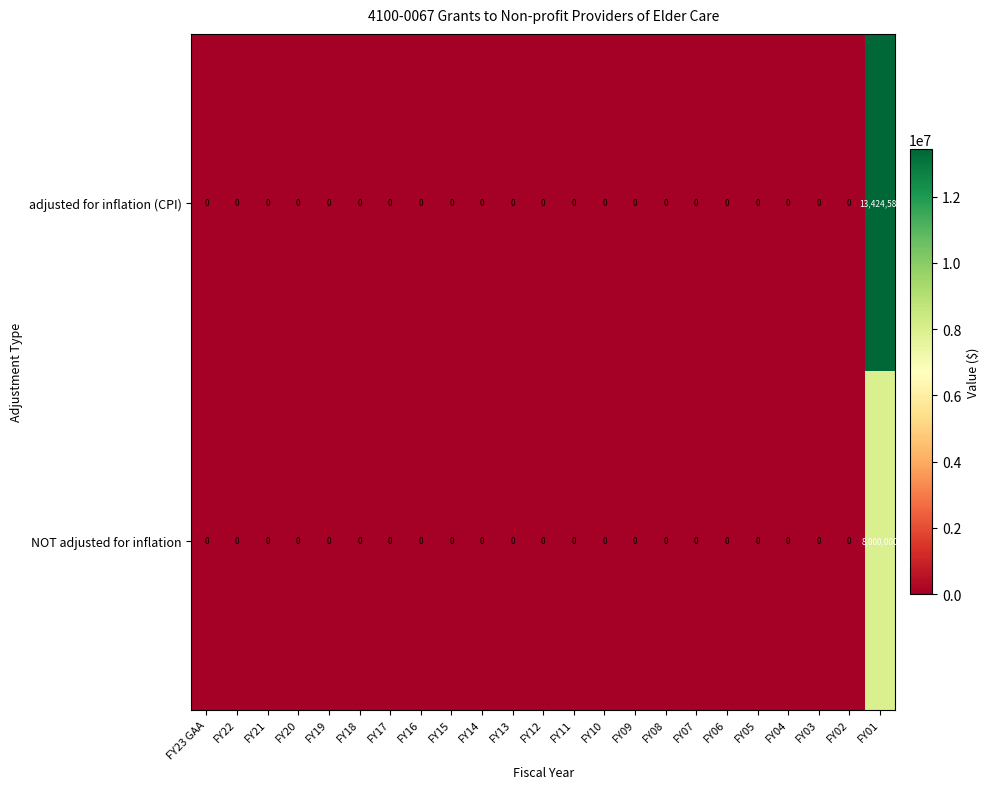

At which category is the sum across all series the highest?

FY01